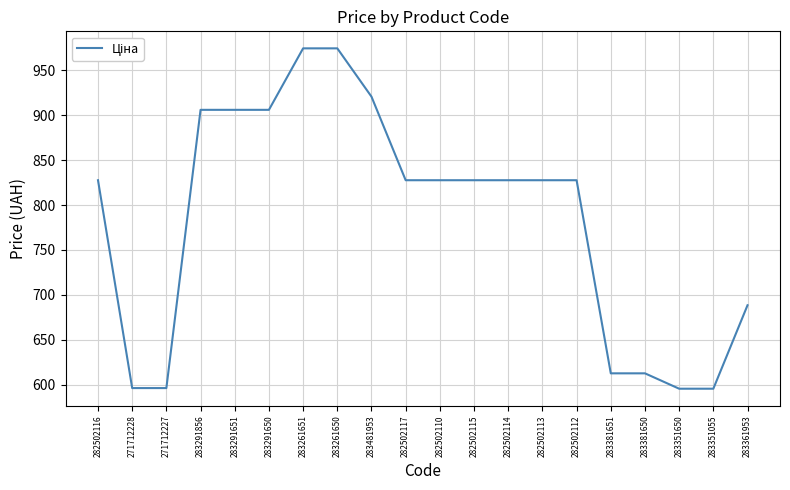

True or false: the data shows 612.9 at 283381651.

True